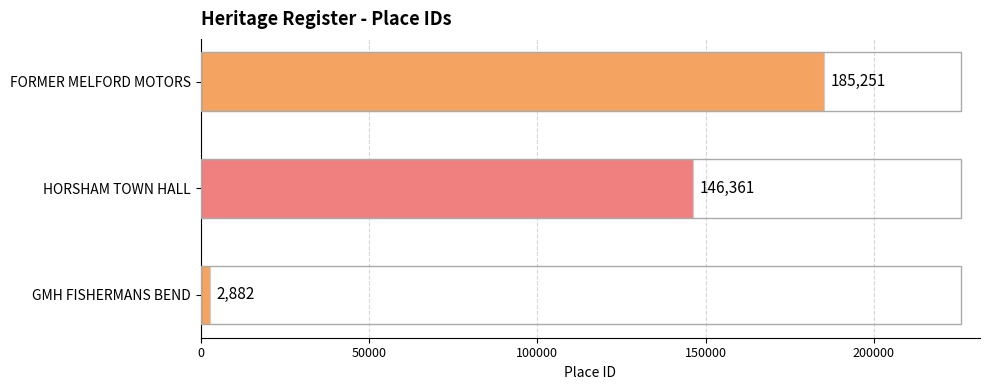

Rank the categories by value from lowest to highest.

GMH FISHERMANS BEND, HORSHAM TOWN HALL, FORMER MELFORD MOTORS